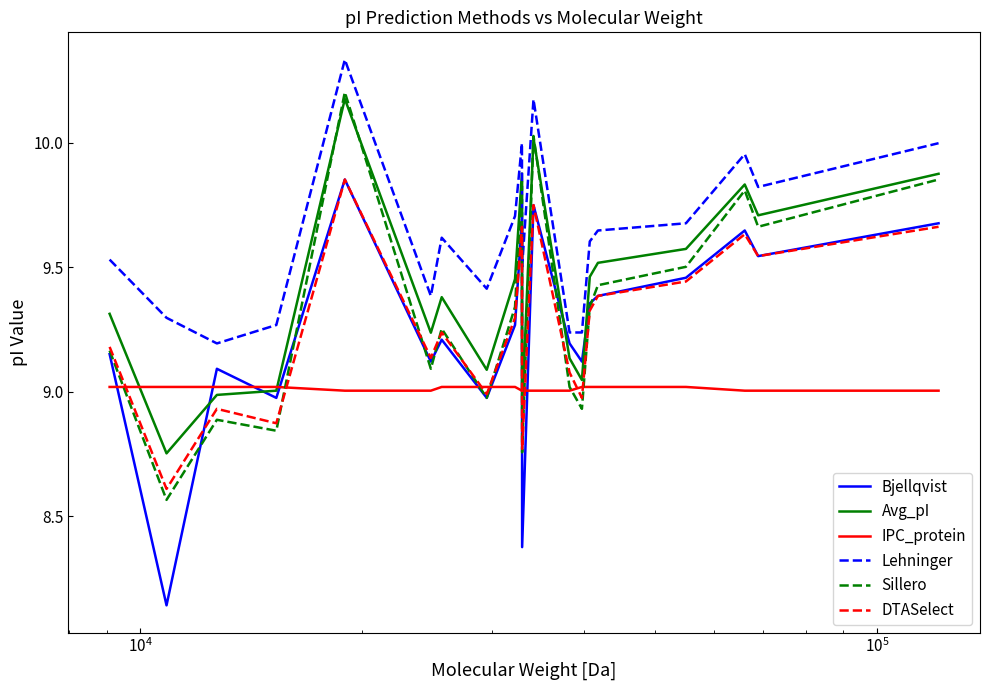

Which series has the largest range (max minus min)?

Bjellqvist